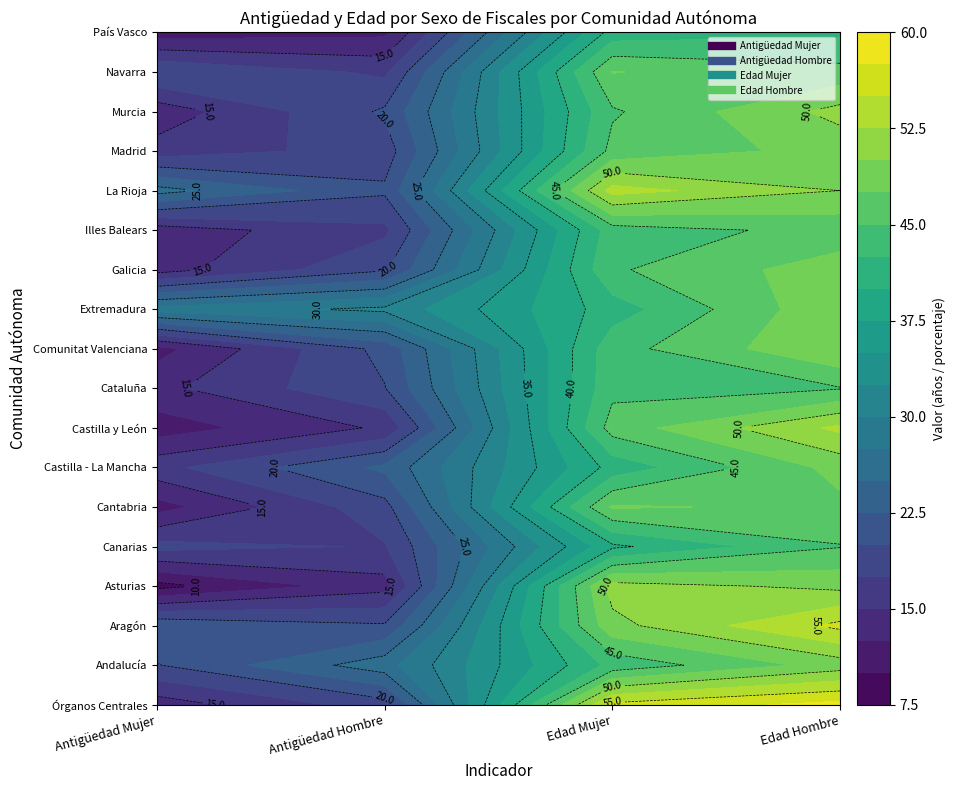

At 0, list the series in order from smallest to largest.

Asturias, País Vasco, Castilla y León, Cantabria, Comunitat Valenciana, Murcia, Illes Balears, Órganos Centrales, Galicia, Cataluña, Madrid, Castilla - La Mancha, Canarias, Andalucía, Navarra, Aragón, La Rioja, Extremadura